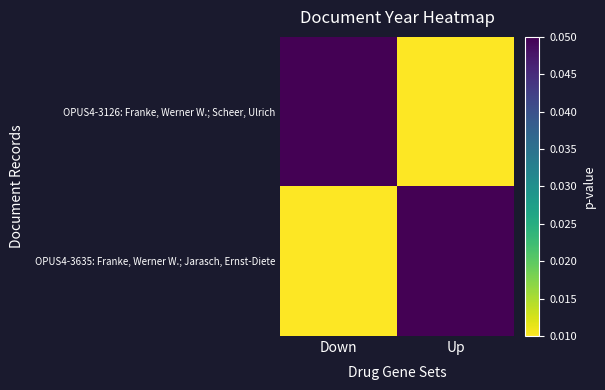

At Down, list the series in order from largest to smallest.

OPUS4-3126: Franke, Werner W.; Scheer, Ulrich, OPUS4-3635: Franke, Werner W.; Jarasch, Ernst-Diete